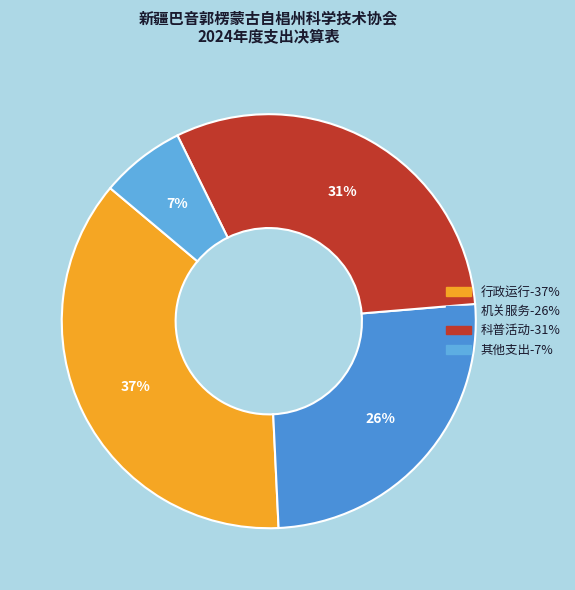

Which slice is the smallest?

其他支出